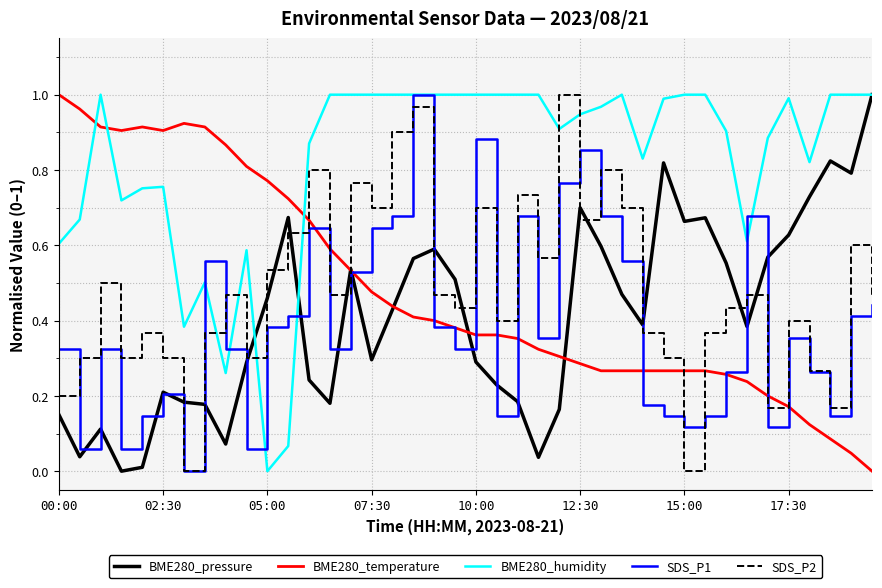

Which series ends up on top after the final intersection of BME280_humidity and SDS_P2?

BME280_humidity